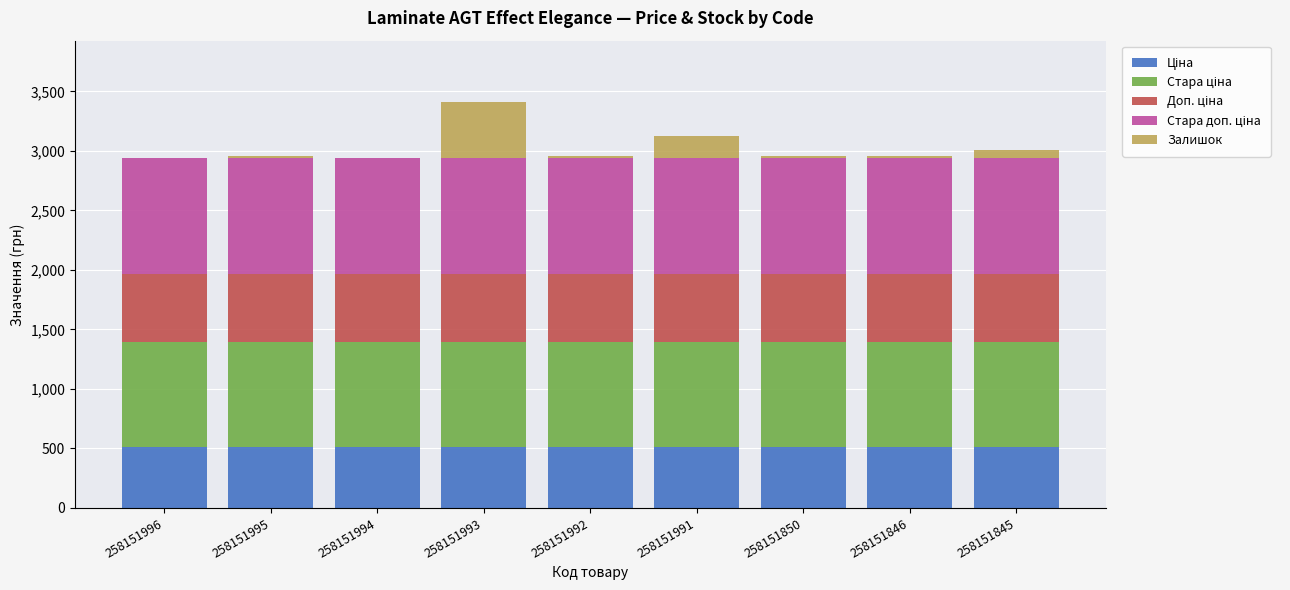

Are the bars grouped side by side (vs. stacked)?

No